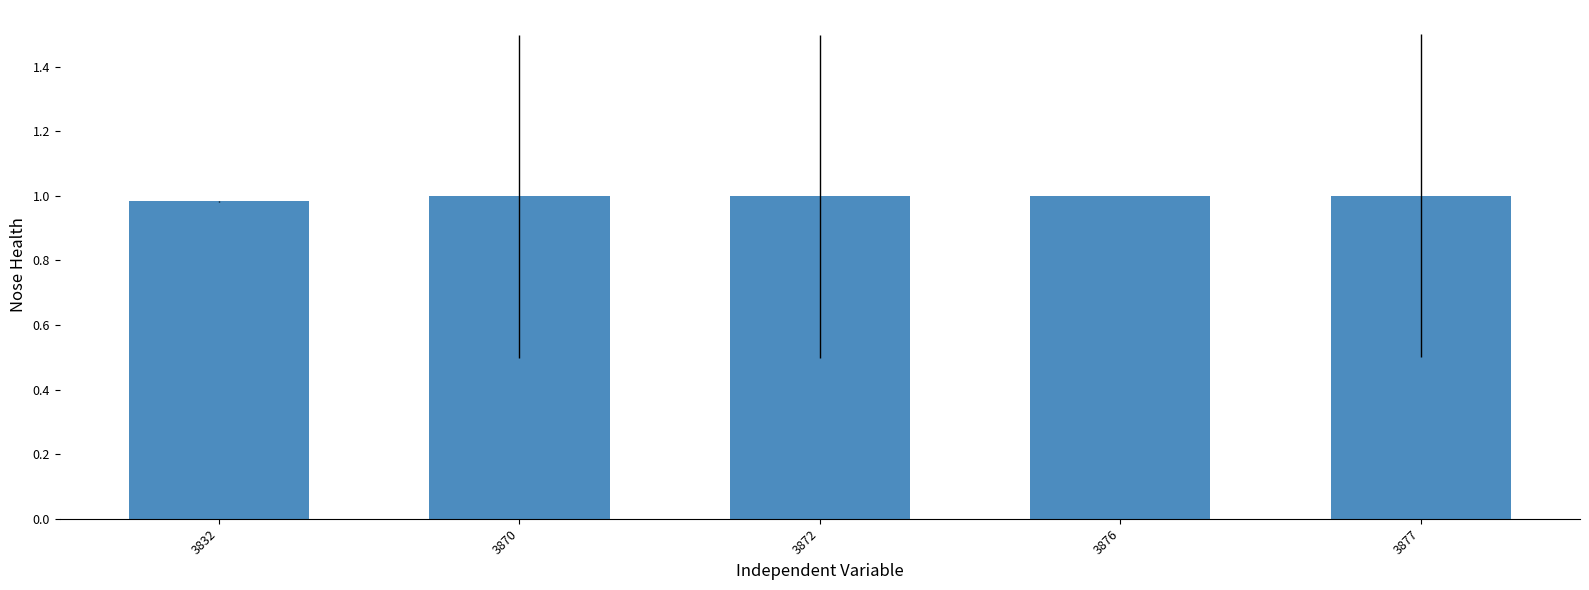

Is it true that the value at 3832 is 1.5?

False